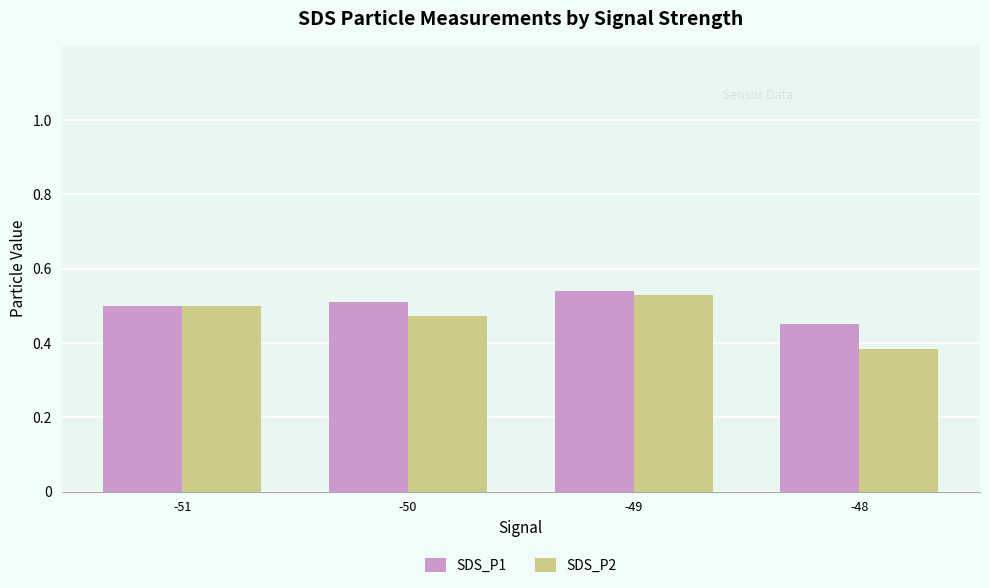

What is the difference between the SDS_P1 values at -48 and -49?

0.1